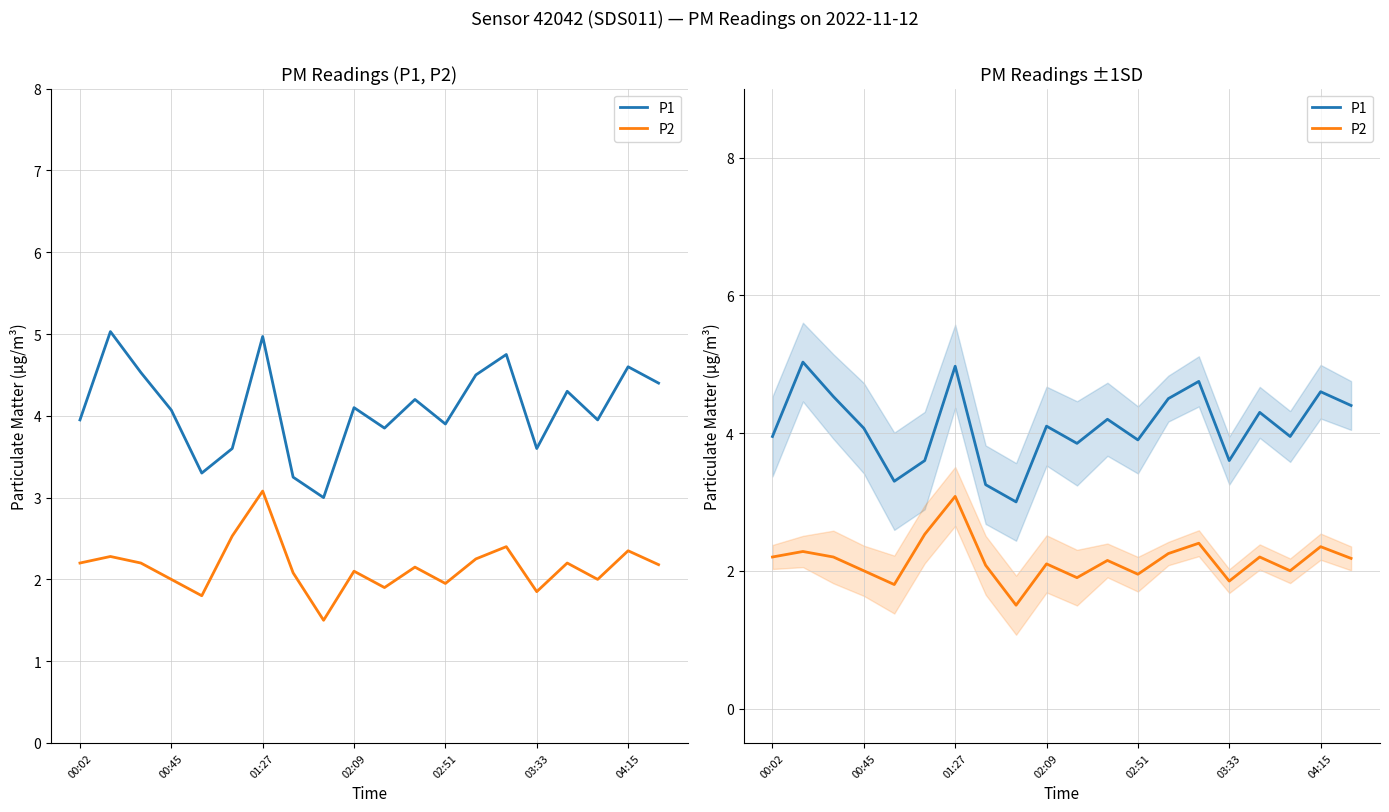

How many distinct data groups are displayed?

2